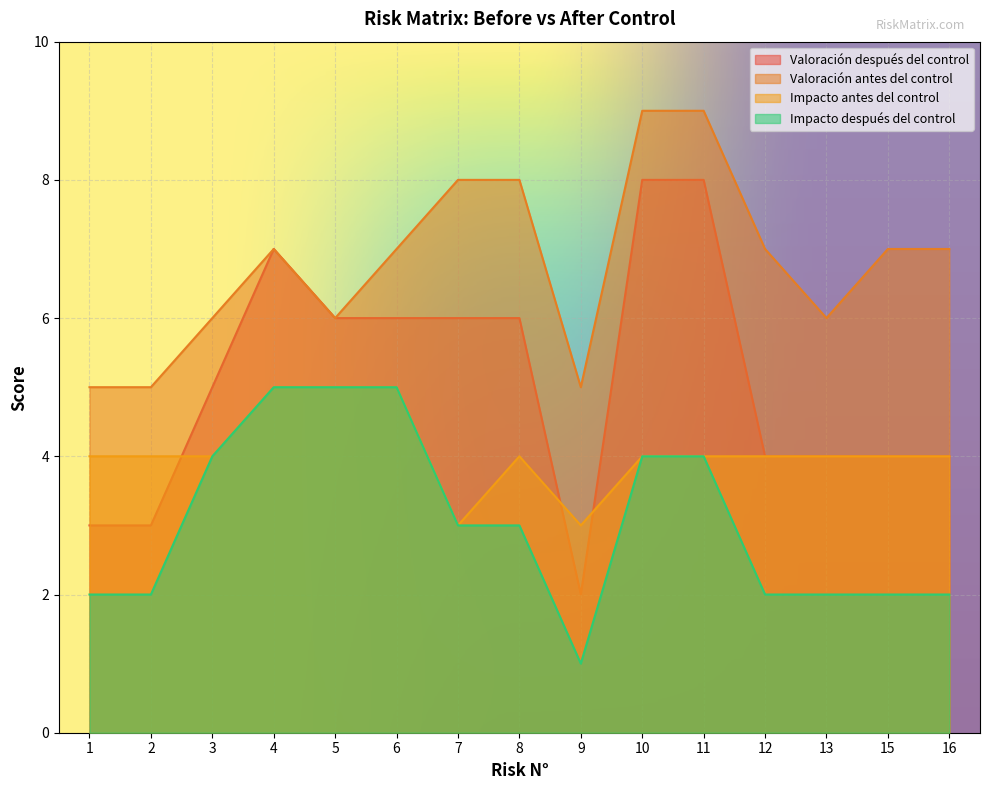

At which category does Valoración después del control reach its first local valley?

9